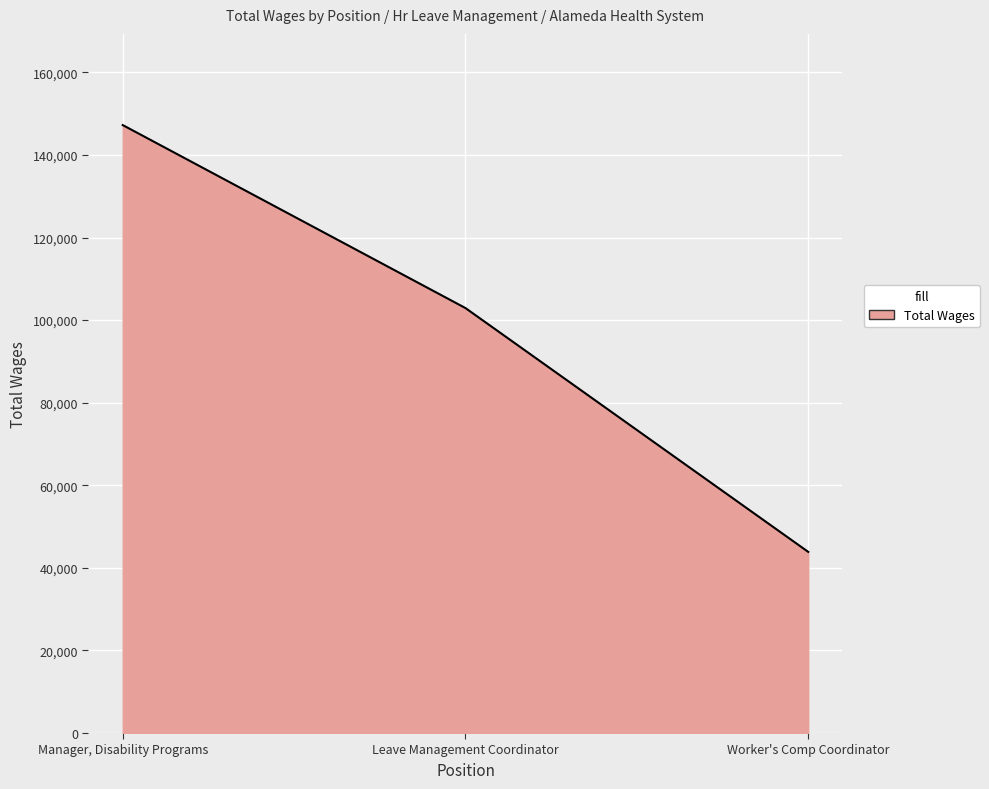

Reading right to left, transcribe all the data shown in this chart.

Worker's Comp Coordinator=43868	Leave Management Coordinator=102914	Manager, Disability Programs=147230